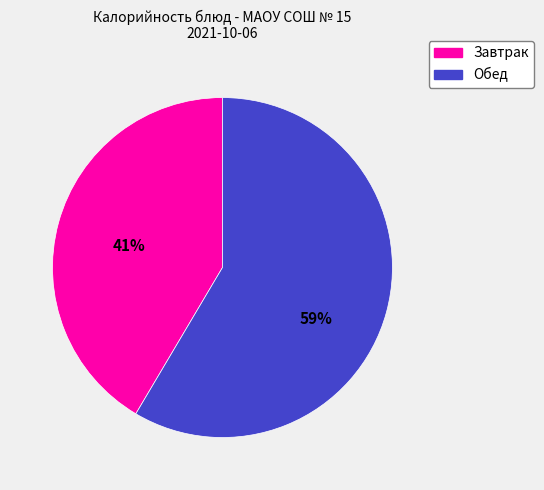

Is there any slice that represents more than half of the pie?

Yes